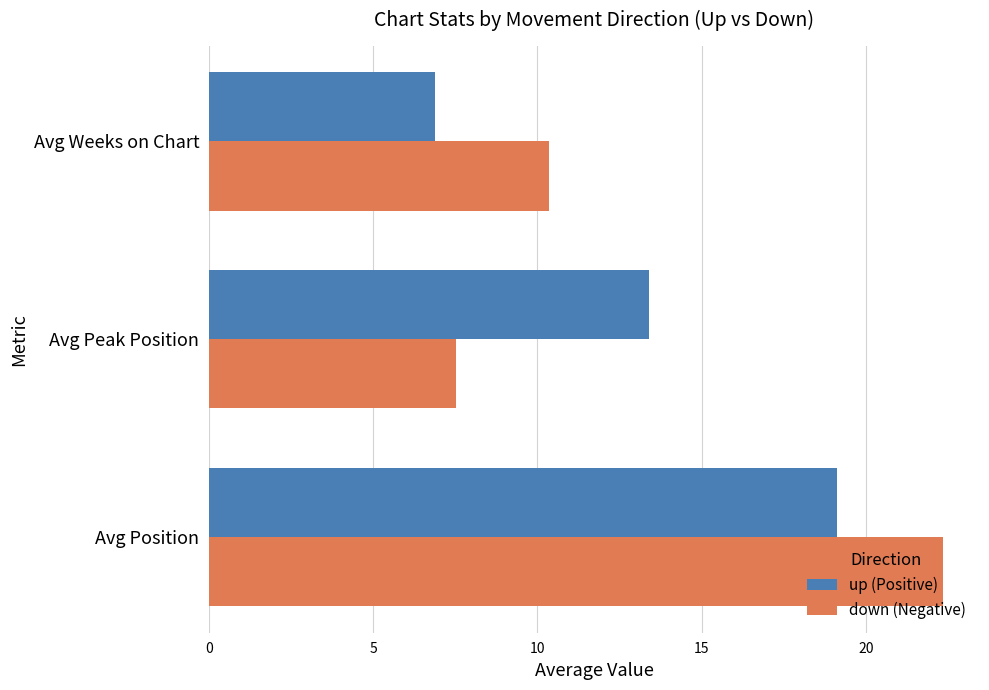

At how many categories does at least one series exceed 20?

1